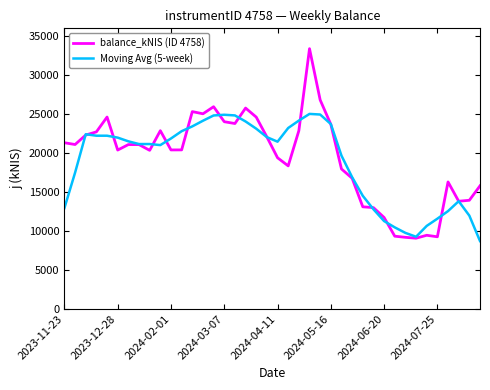

List the series in order of their peak value, lowest first.

Moving Avg (5-week), balance_kNIS (ID 4758)